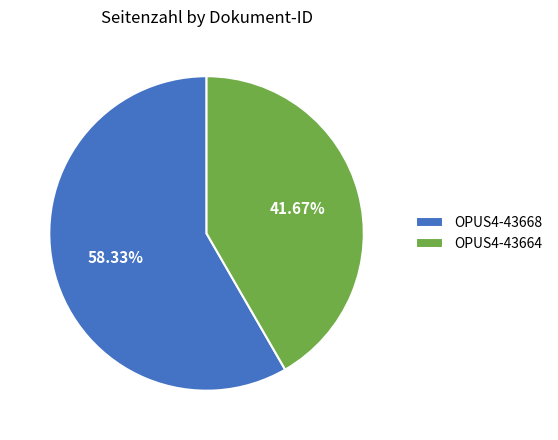

Between OPUS4-43668 and OPUS4-43664, which is larger?

OPUS4-43668